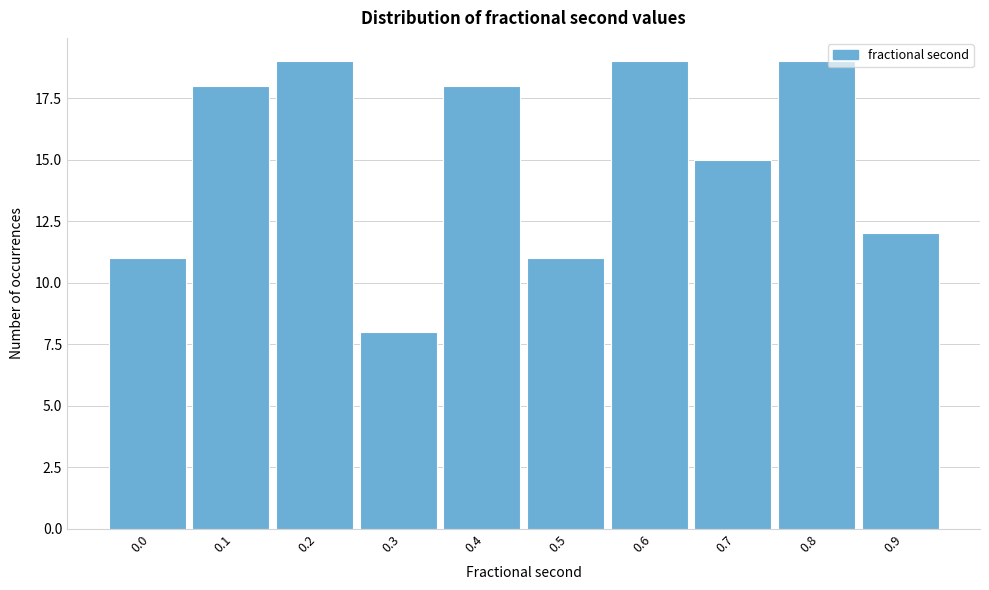

Reading right to left, extract all data points from this chart.

0.9=12	0.8=19	0.7=15	0.6=19	0.5=11	0.4=18	0.3=8	0.2=19	0.1=18	0.0=11